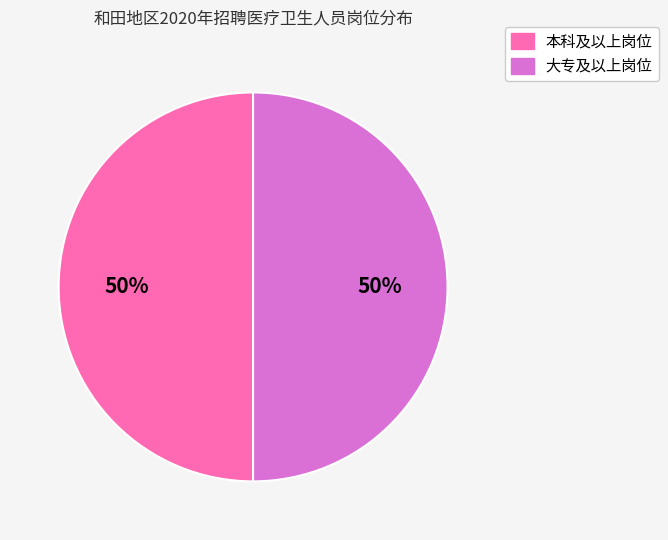

Is it true that 本科及以上岗位 is 50% of the pie?

True